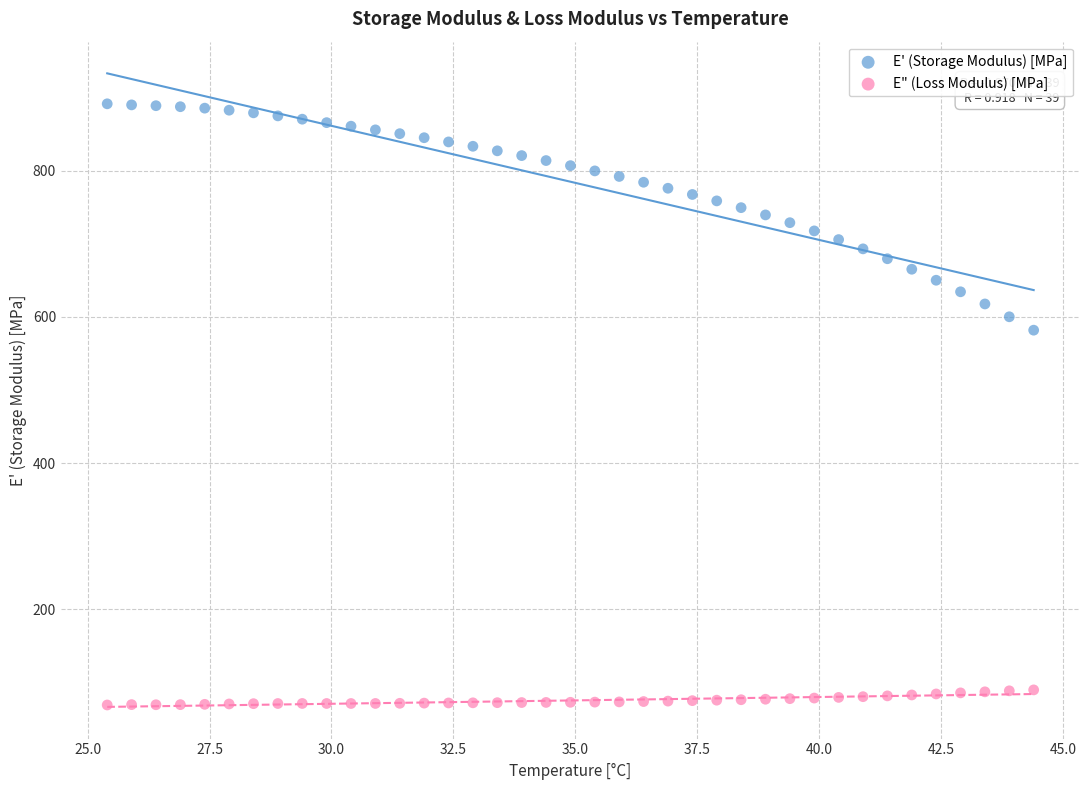

Which series has the widest spread of Y values?

E' (Storage Modulus) [MPa]